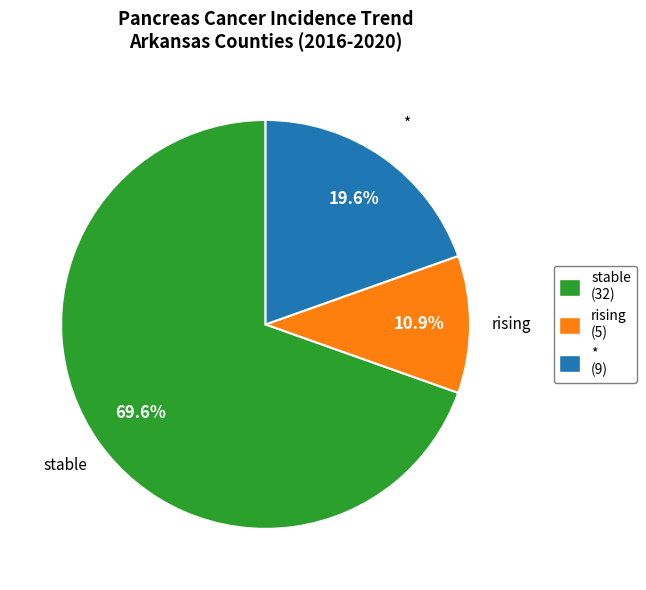

What percentage do * and stable together represent?

89.1%